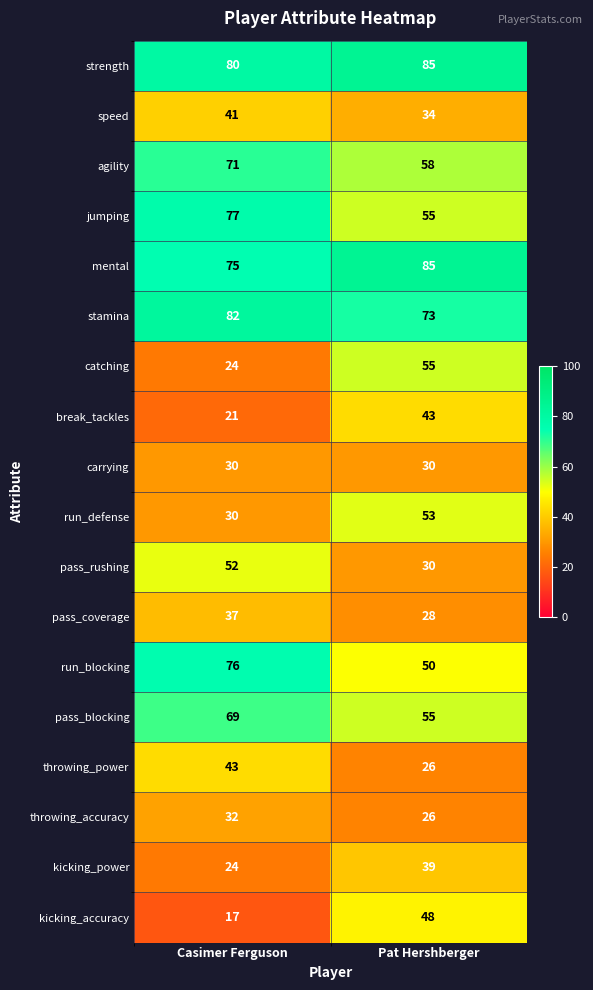

Is it true that catching equals 55 at Pat Hershberger?

True